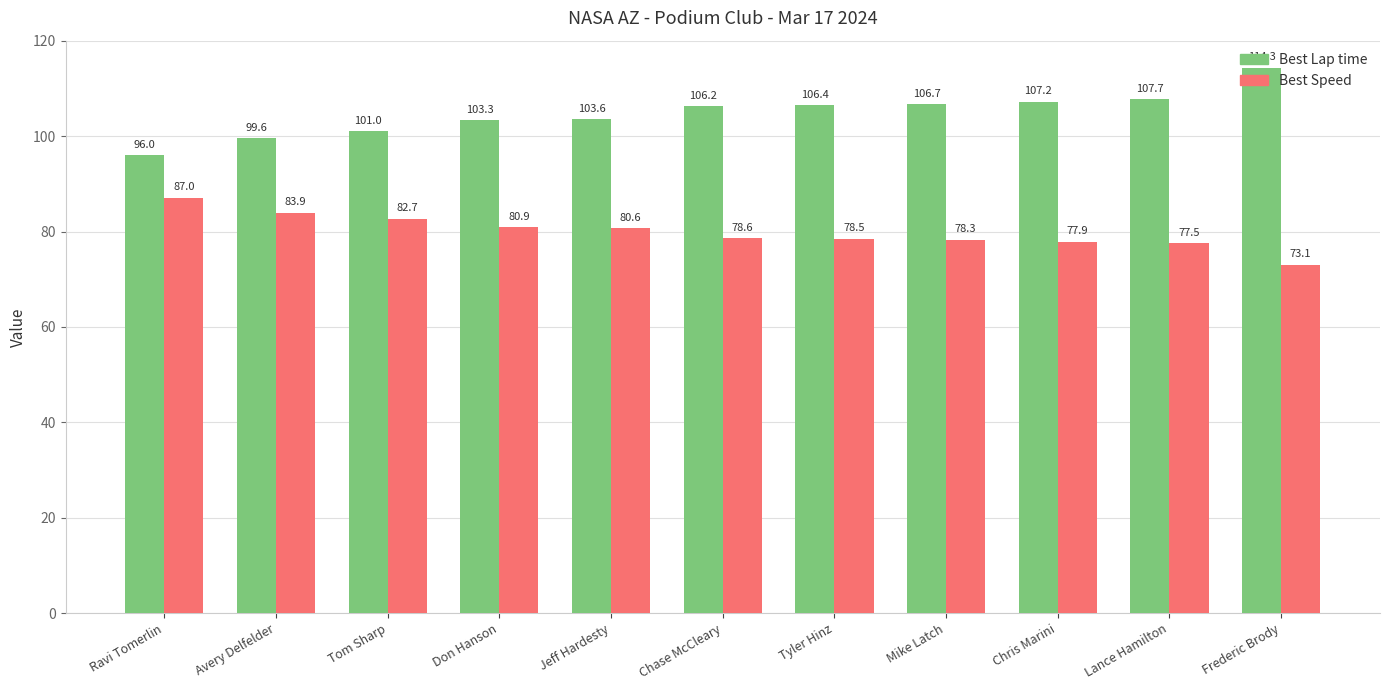

Are the bars horizontal?

No